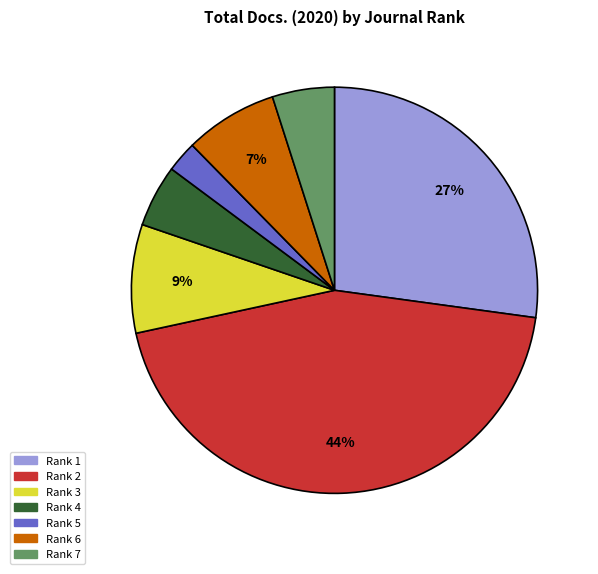

Is it true that Rank 2 is 35% of the pie?

False